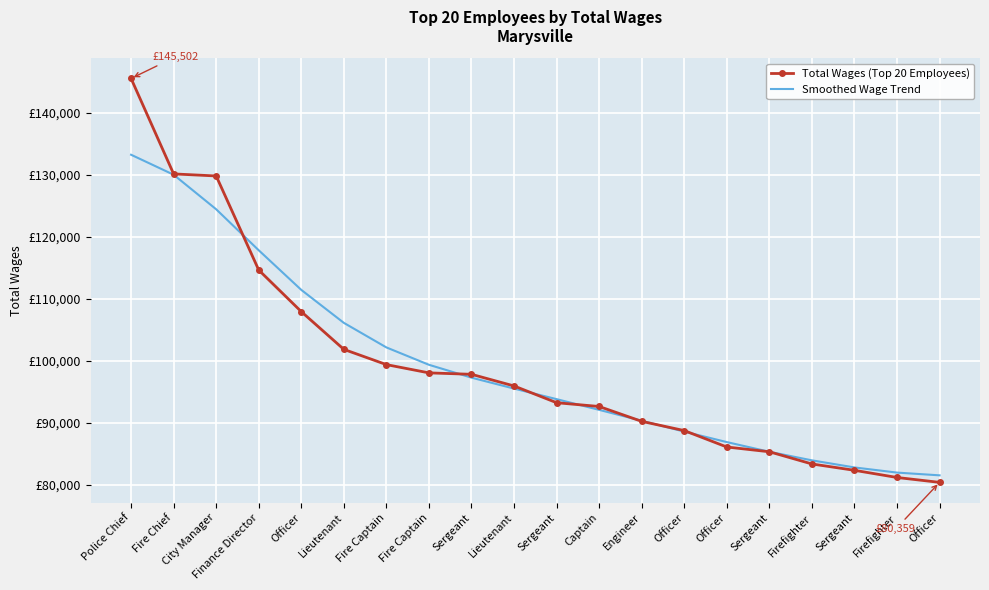

What are all the series names shown in the legend?

Total Wages (Top 20 Employees), Smoothed Wage Trend